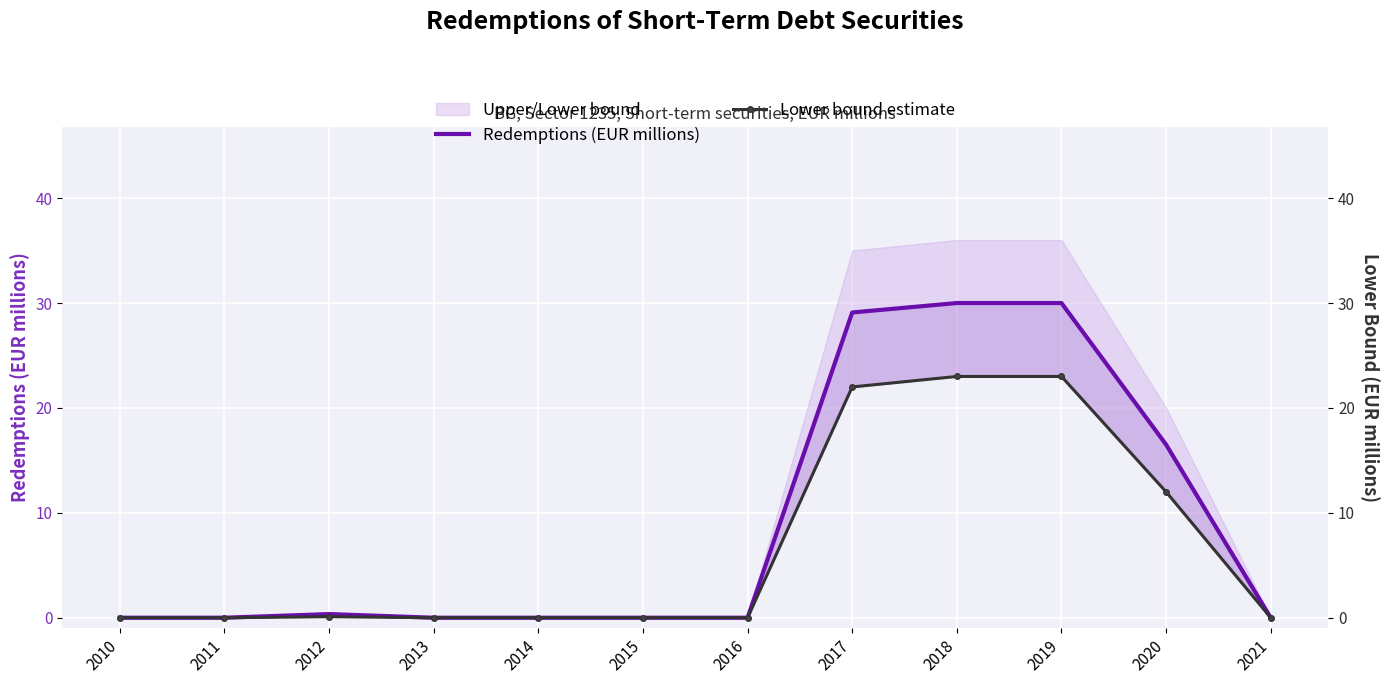

True or false: Lower bound estimate and Redemptions (EUR millions) cross at least once.

False